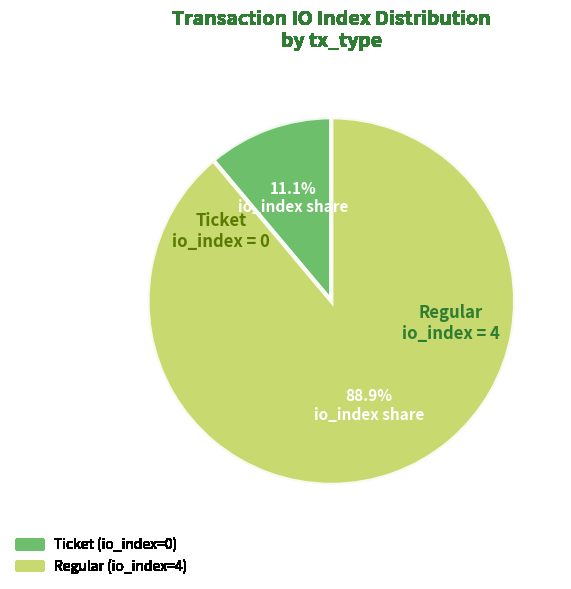

What is the ratio of the value at Regular to the value at Ticket?

8.0